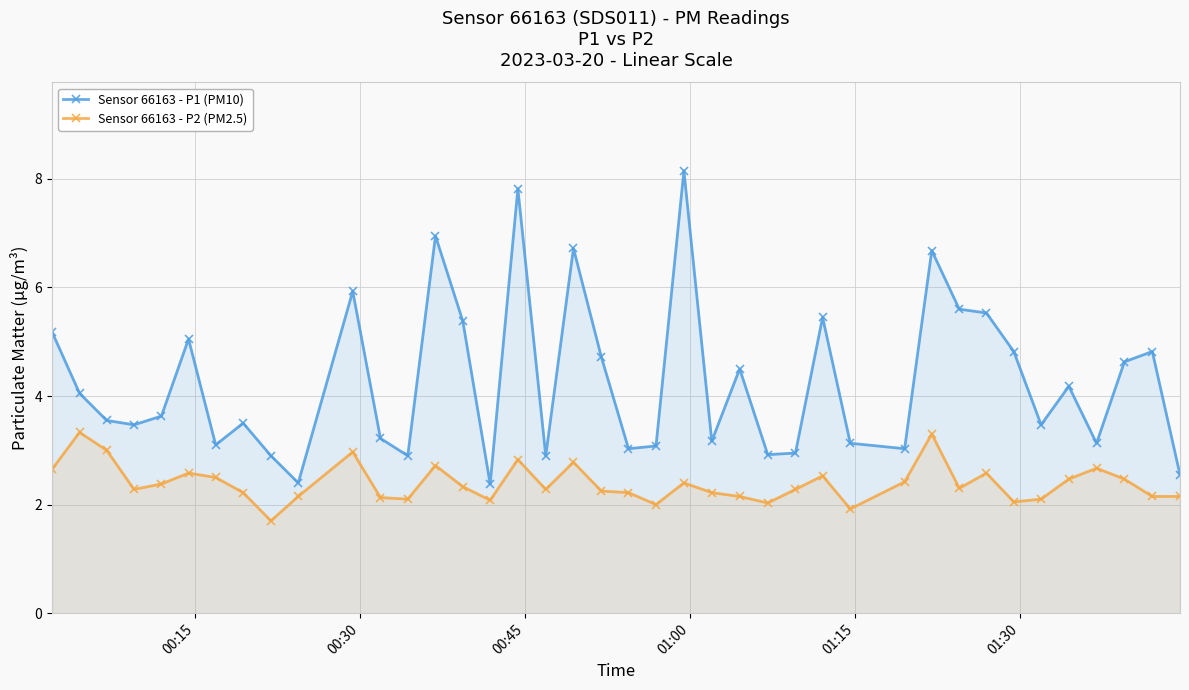

What is the maximum value for Sensor 66163 - P2 (PM2.5)?

3.3